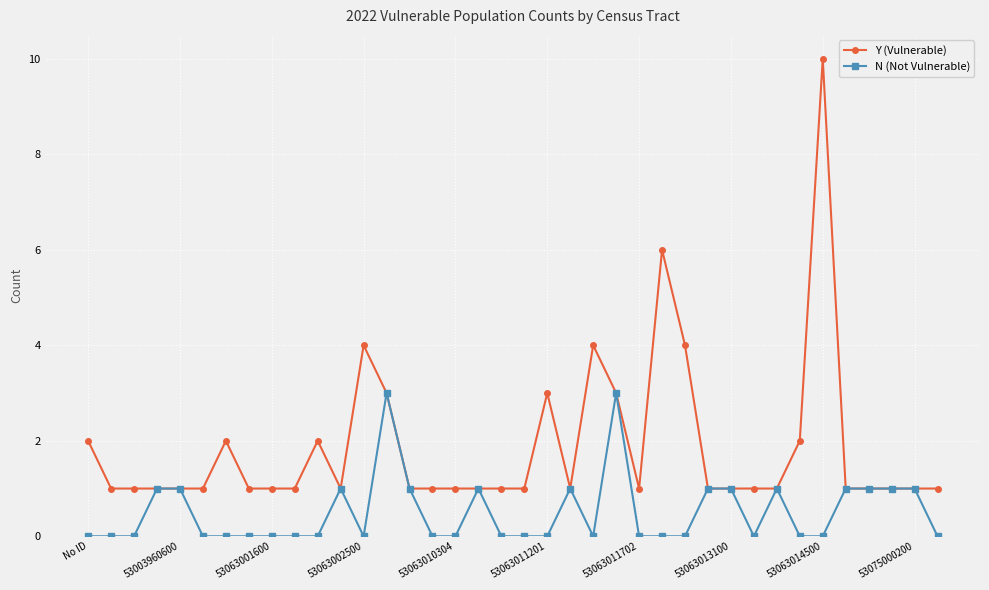

Which series has the largest total across all categories?

Y (Vulnerable)